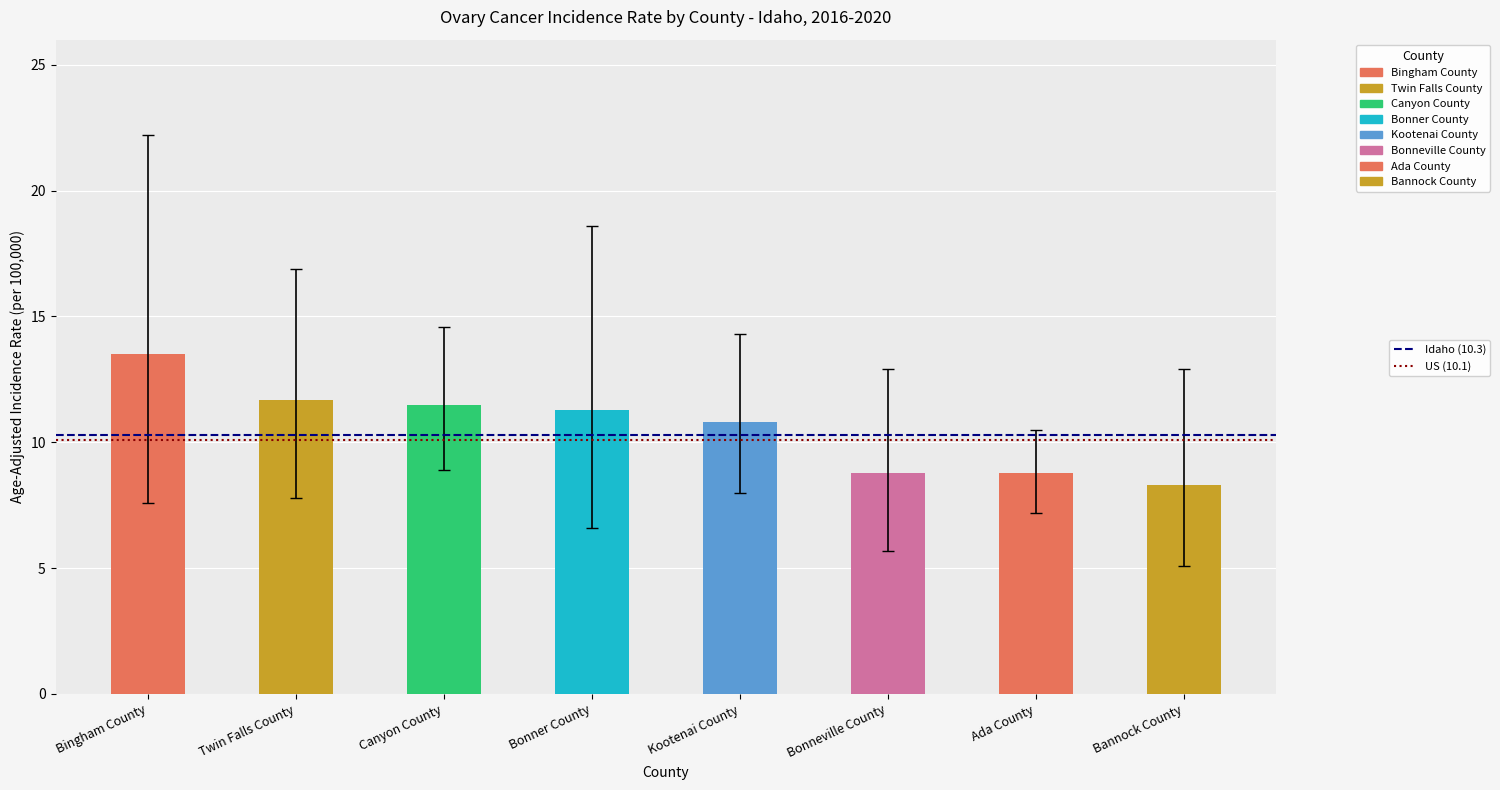

What is the smallest value displayed?

8.3